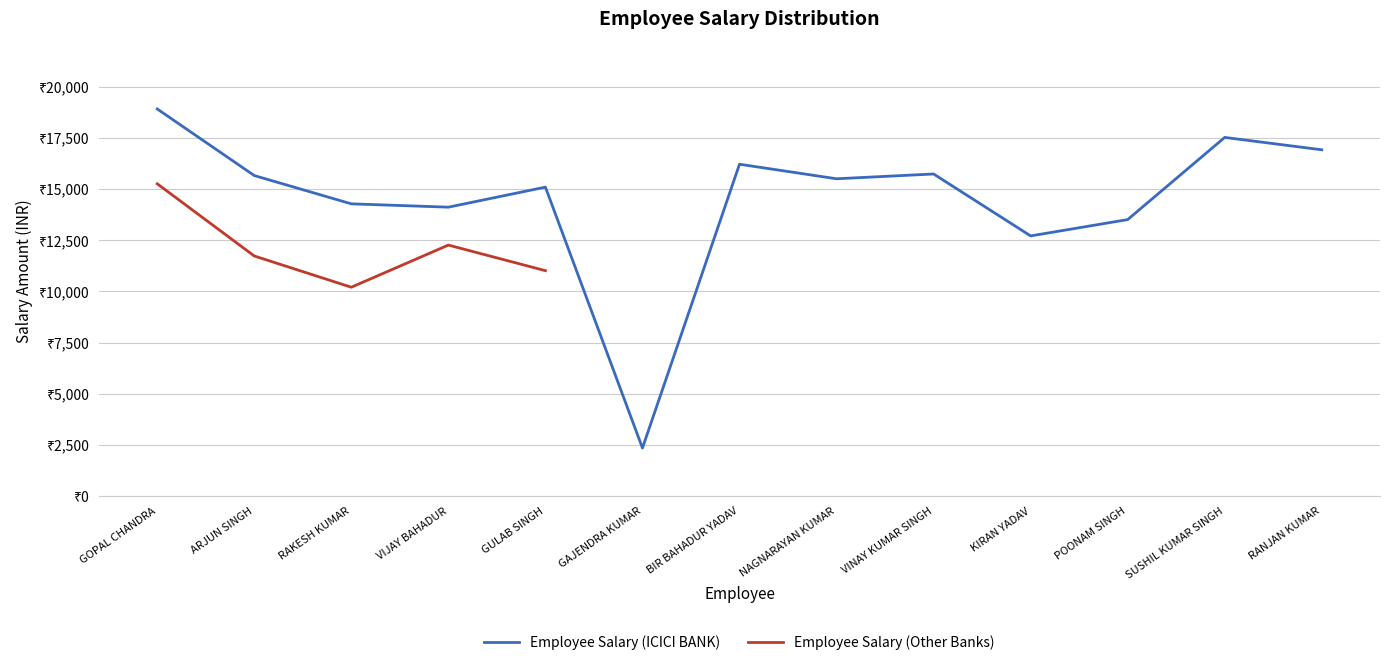

At which category does the data reach its first local peak?

GULAB SINGH